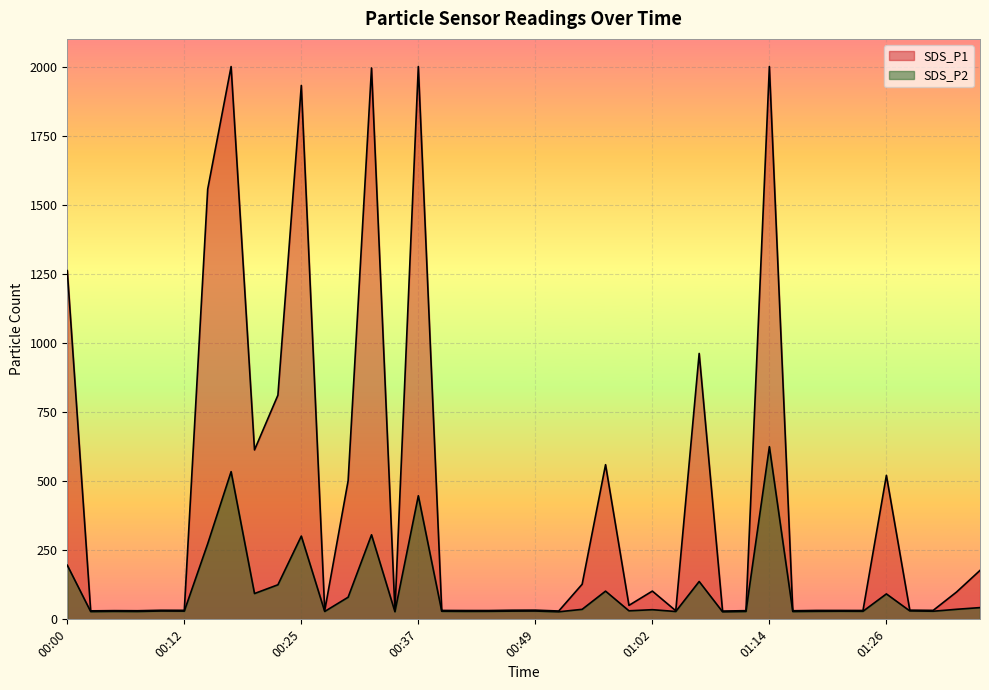

List the labels in order of SDS_P2 value, largest first.

01:14, 00:17, 00:37, 00:32, 00:25, 00:15, 00:00, 01:06, 00:22, 00:57, 00:20, 01:26, 00:30, 01:36, 01:33, 00:54, 01:02, 00:59, 01:29, 00:10, 00:49, 00:12, 00:47, 01:21, 01:31, 00:39, 01:24, 00:44, 01:19, 00:05, 00:42, 01:11, 00:27, 00:07, 01:04, 01:16, 00:02, 00:35, 00:52, 01:09